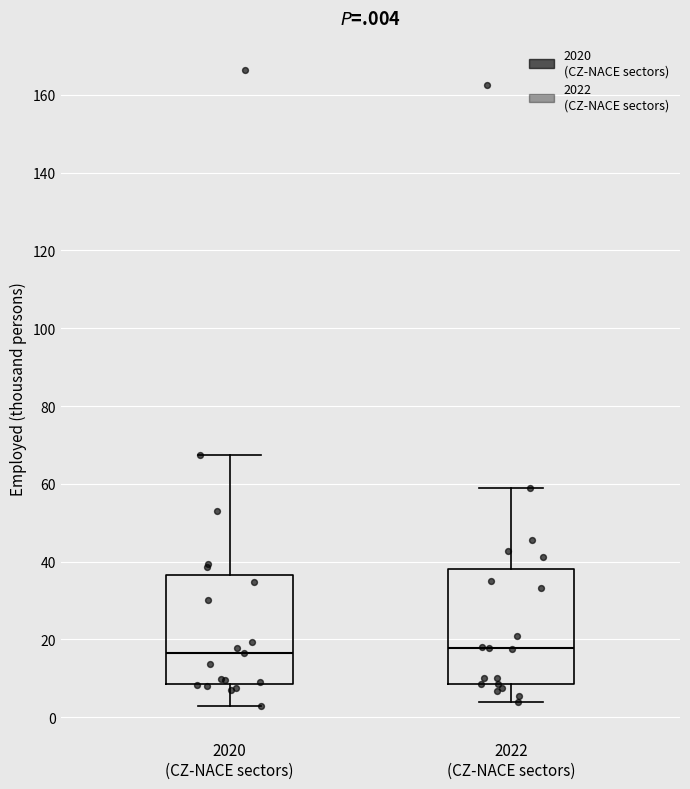

Where does the median line of the box for 2020 (CZ-NACE sectors) sit on the y-axis? The values are not printed on the chart, so give them approximately, as read against the axis.

16